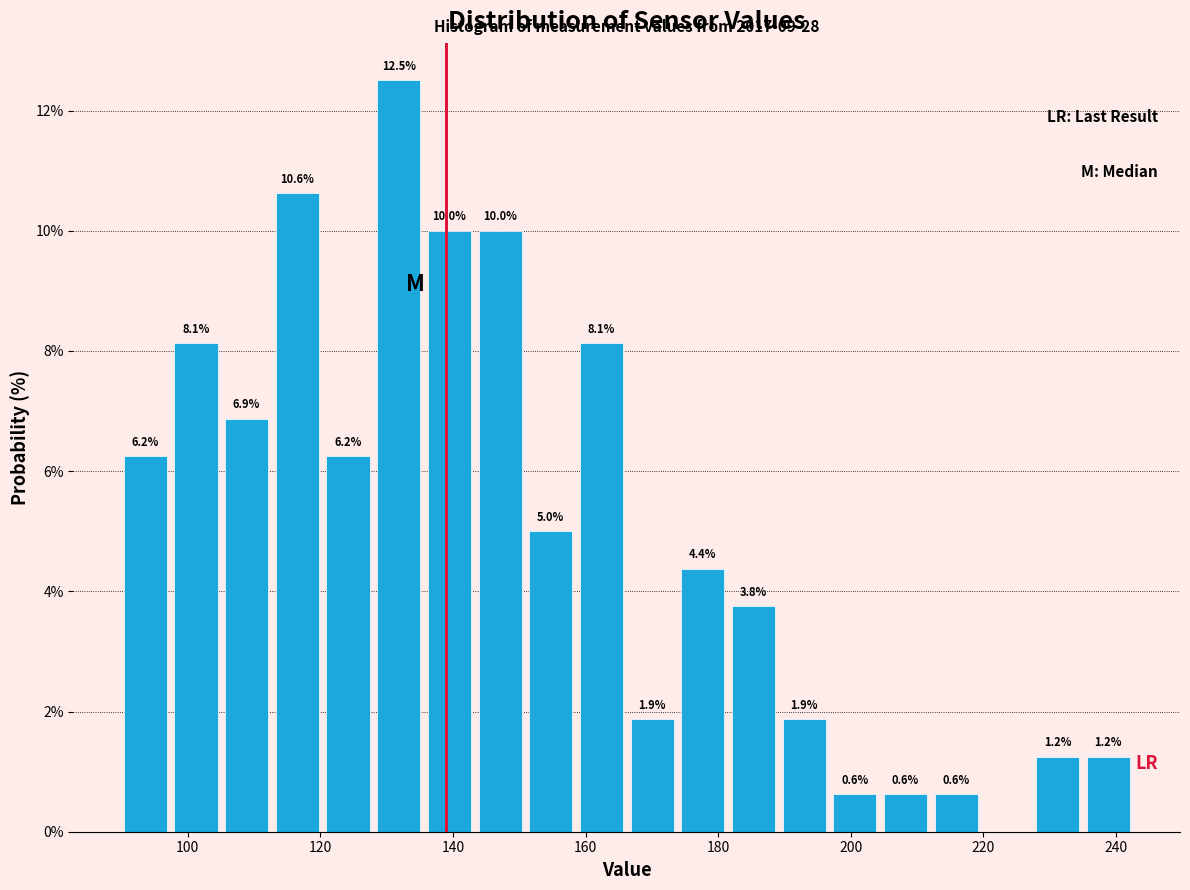

Around what value on the x-axis is the tallest bar? Give the approximate position of its centre, as read against the axis.

132